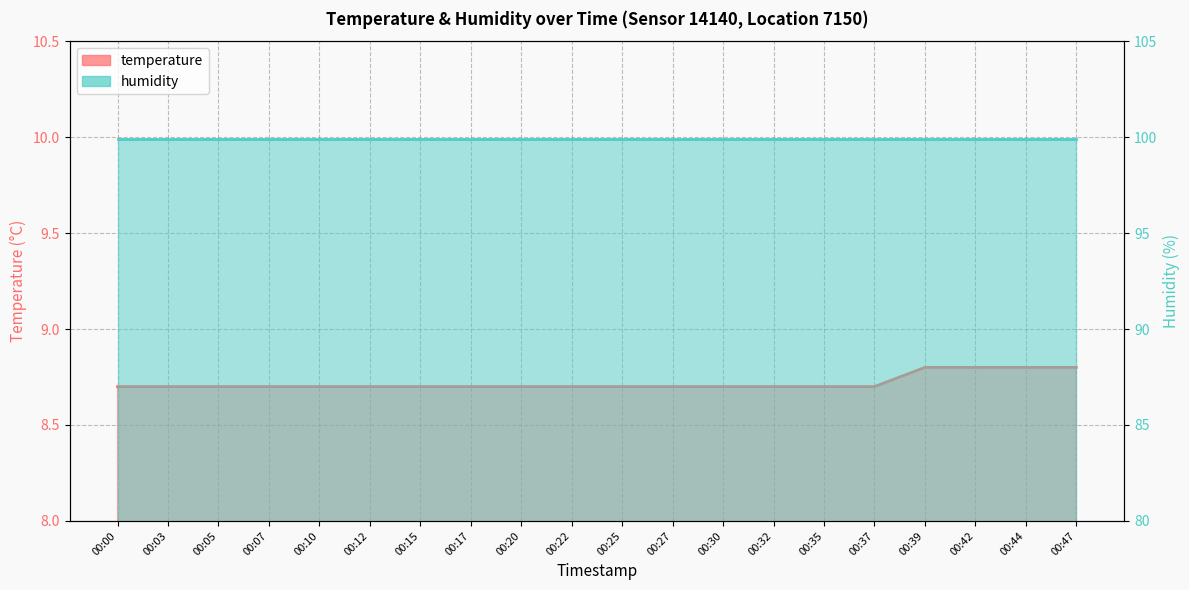

What is the value of the 5th point from the left?

8.7